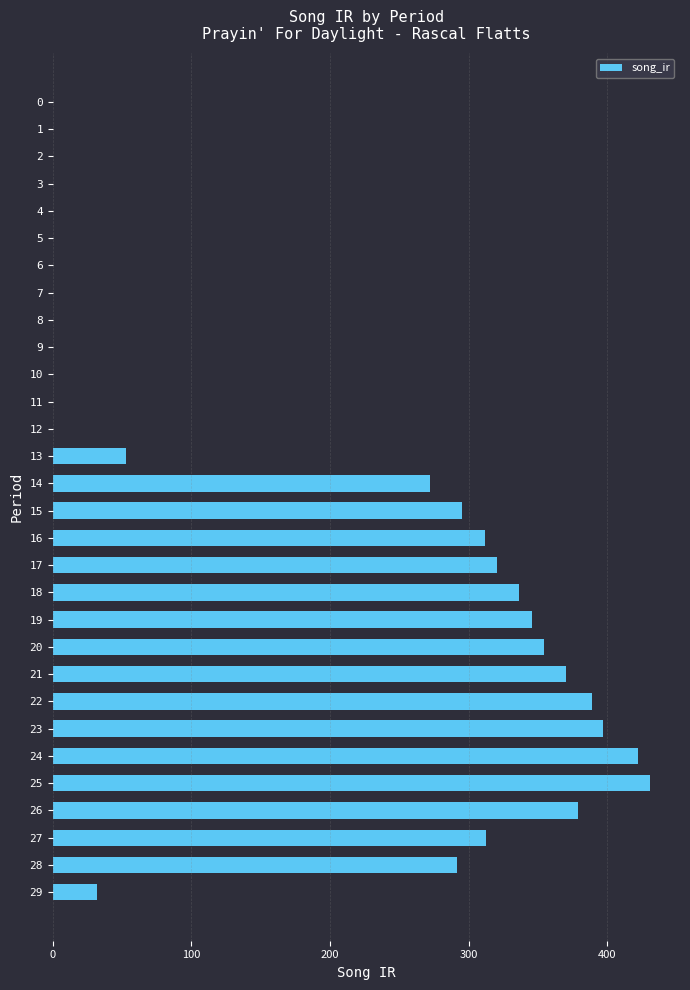

What is the greatest value displayed?

431.0